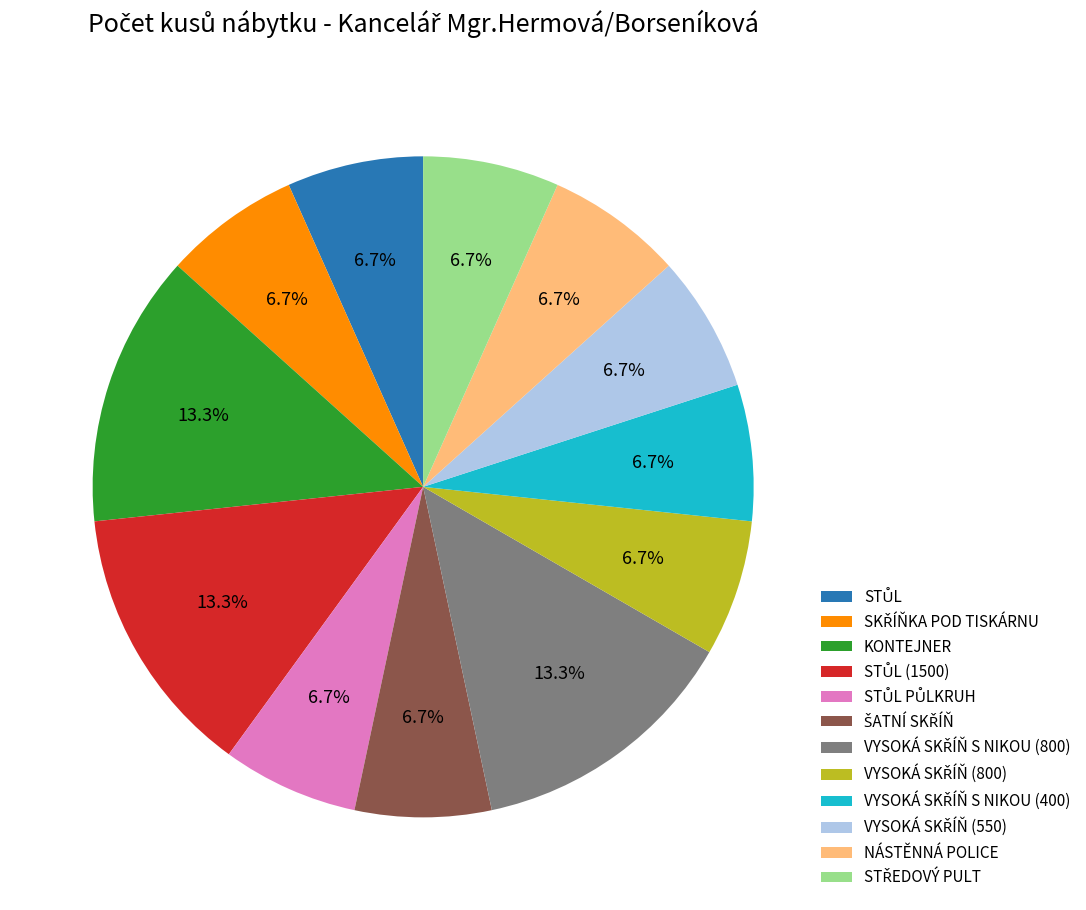

What portion of the pie excludes NÁSTĚNNÁ POLICE?

93.3%